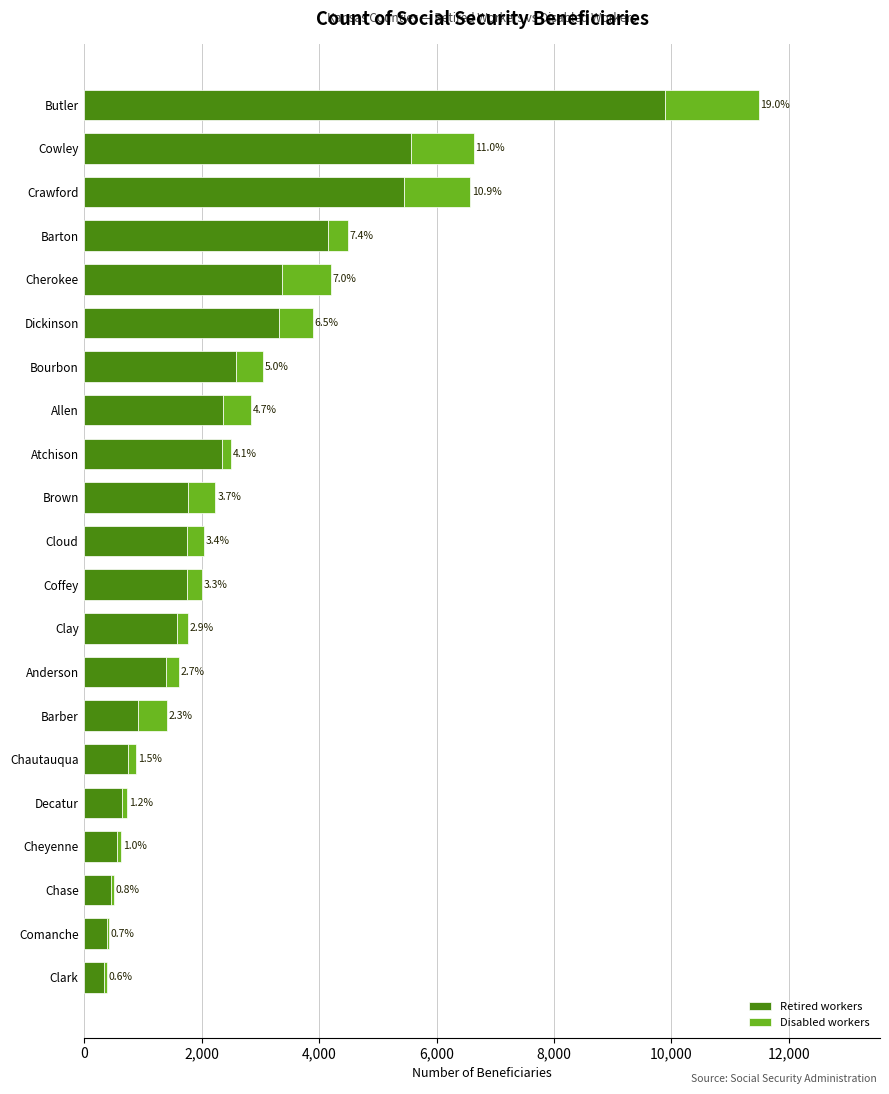

What are all the series names shown in the legend?

Retired workers, Disabled workers